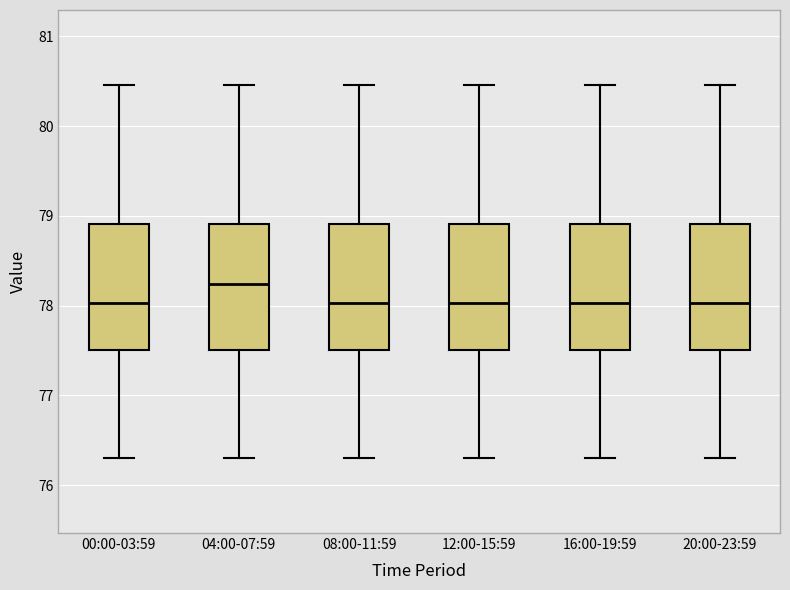

Where does the upper whisker of the box for 12:00-15:59 end on the y-axis? The values are not printed on the chart, so give them approximately, as read against the axis.

80.5